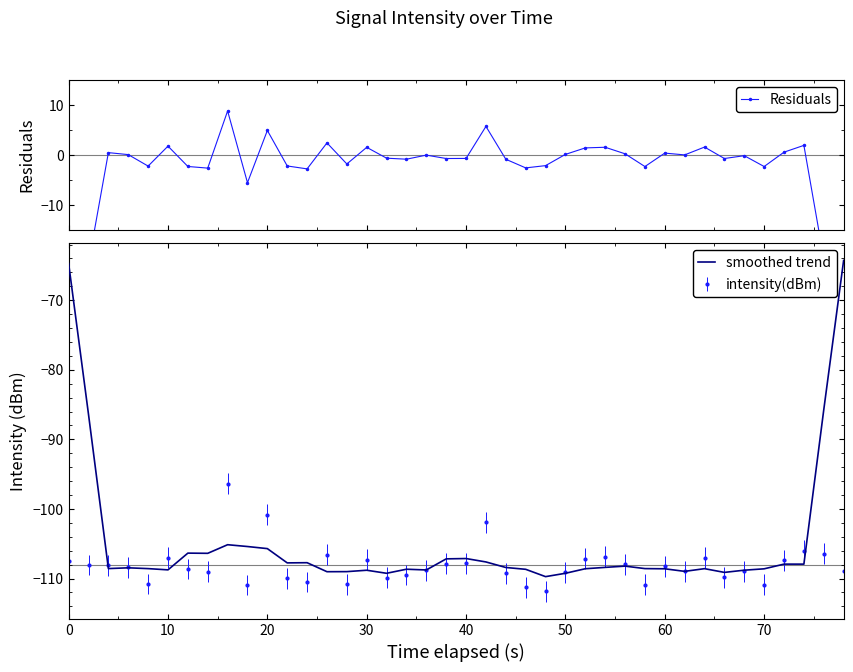

True or false: Residuals and smoothed trend intersect in this chart.

False